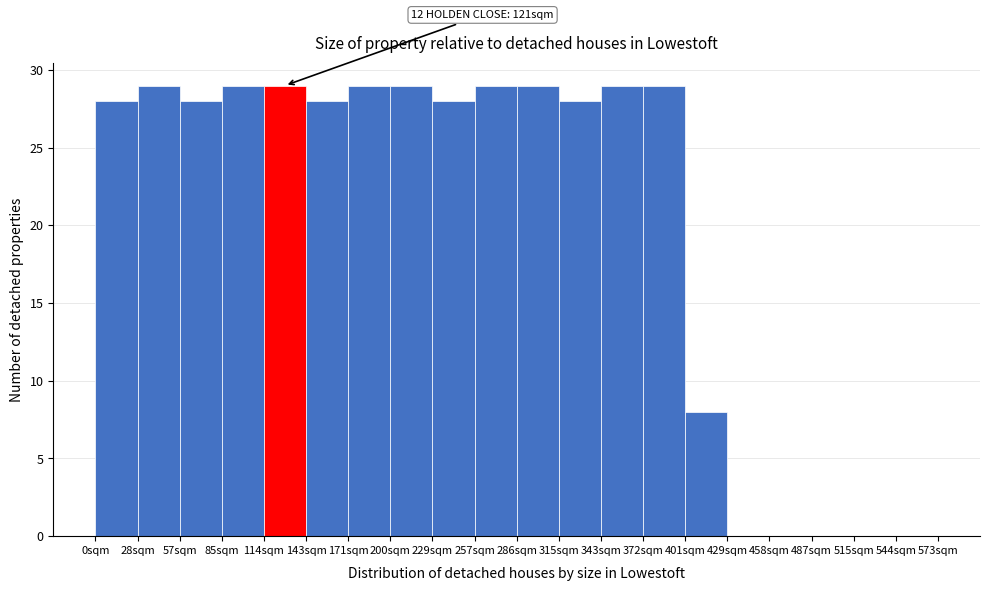

Reading left to right, what are all the values shown in this chart?

0sqm=28	28sqm=29	57sqm=28	85sqm=29	114sqm=29	143sqm=28	171sqm=29	200sqm=29	229sqm=28	257sqm=29	286sqm=29	315sqm=28	343sqm=29	372sqm=29	401sqm=8	429sqm=0	458sqm=0	487sqm=0	515sqm=0	544sqm=0